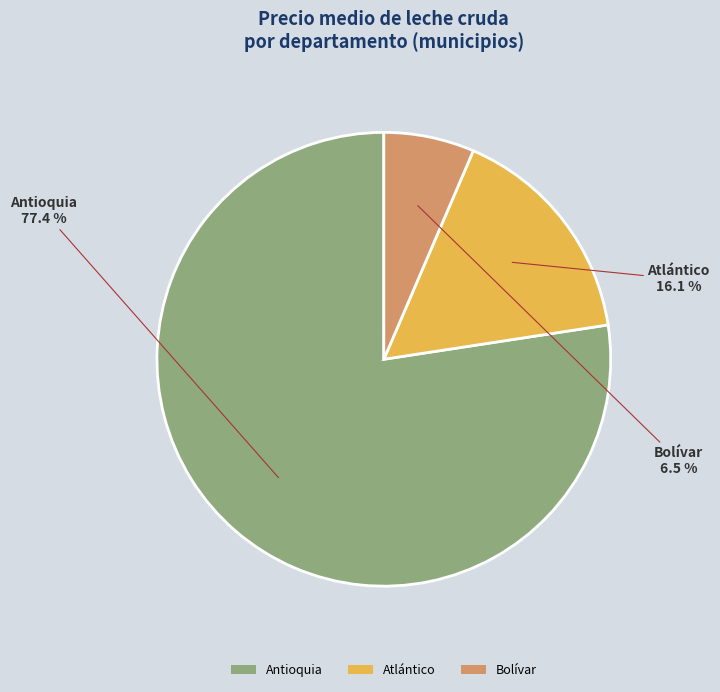

Which category has the smallest portion of the pie?

Bolívar